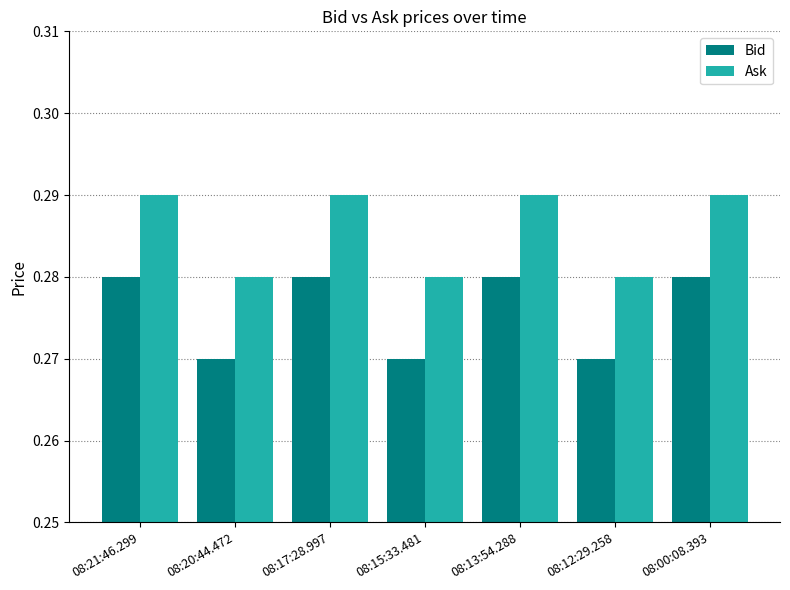

What is the label of the 1st bar from the right?

08:00:08.393